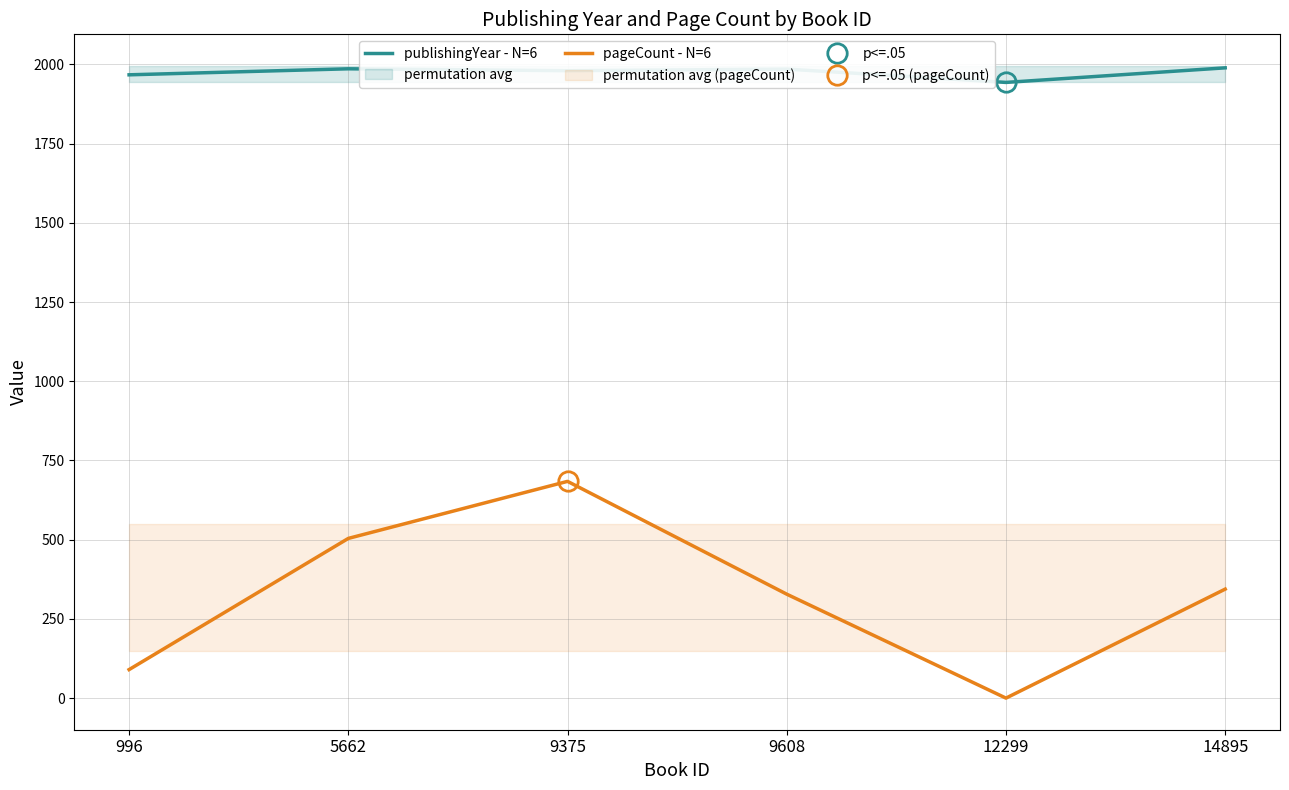

What is the difference between the maximum and minimum values in the publishingYear - N=6 series?

46